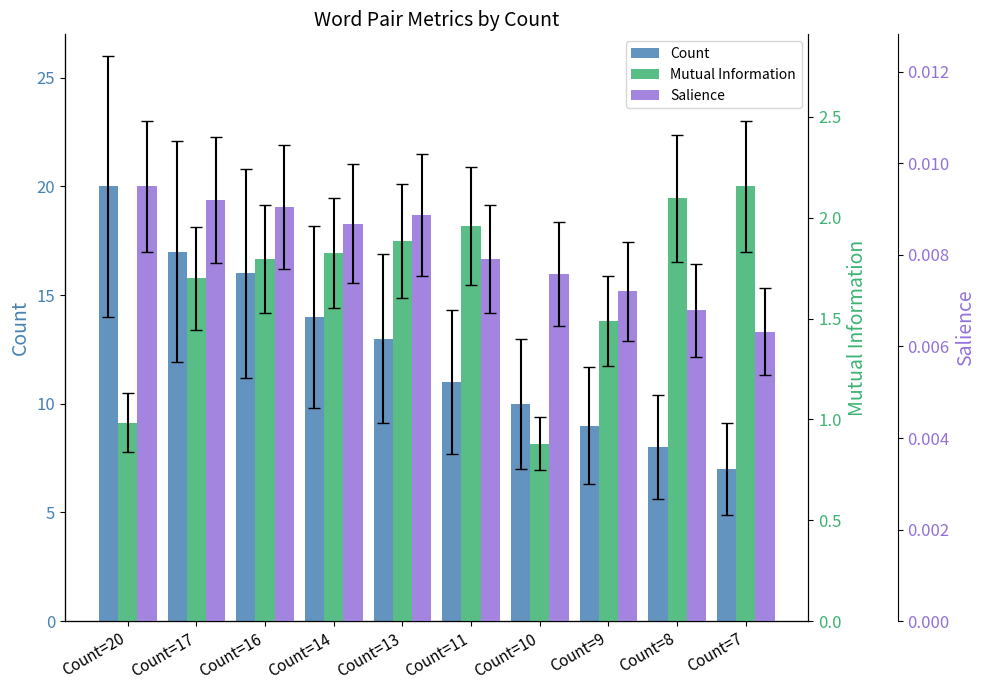

What is the value of the Count bar at the 6th from the left?

11.0